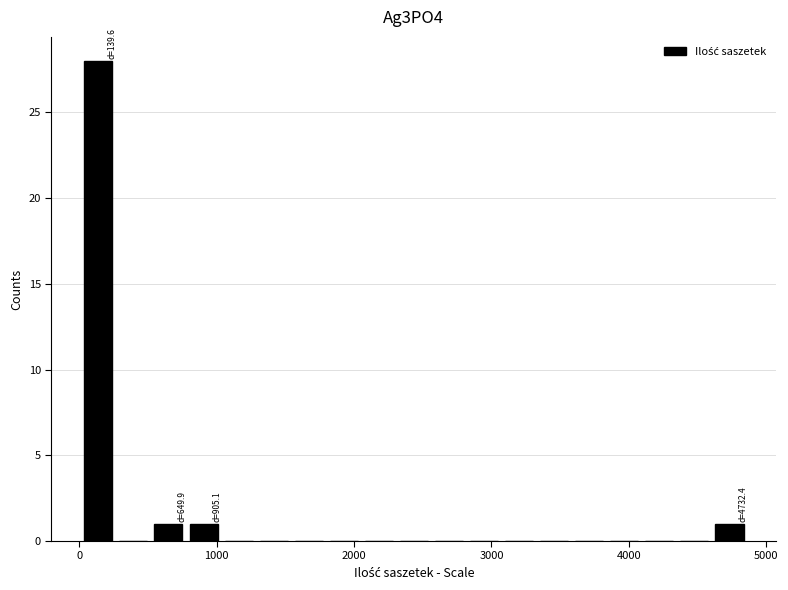

Read against the x-axis, roughly where is the centre of the tallest bar?

100